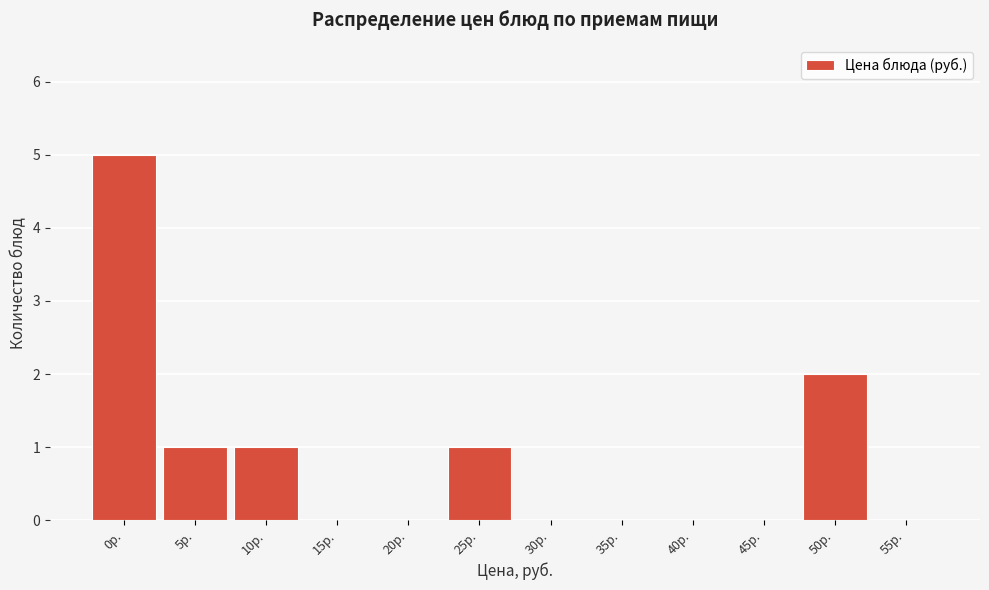

Reading left to right, extract all data points from this chart.

0р.=5	5р.=1	10р.=1	15р.=0	20р.=0	25р.=1	30р.=0	35р.=0	40р.=0	45р.=0	50р.=2	55р.=0